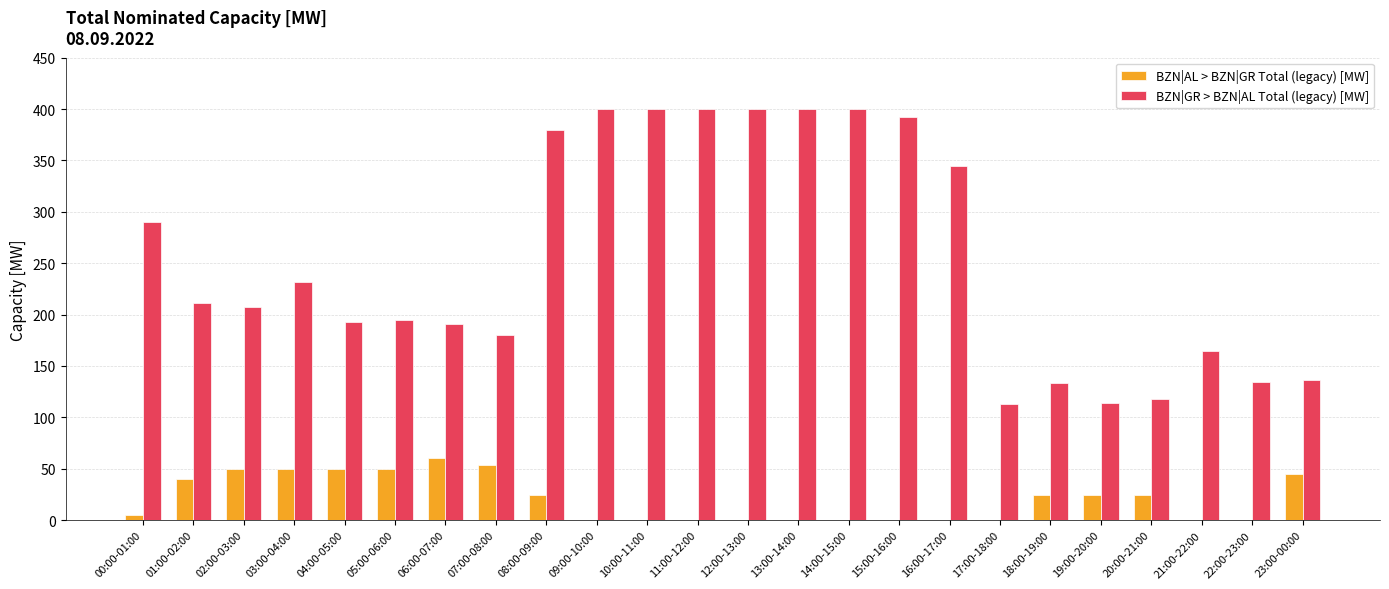

What is the total value across all series at 07:00-08:00?

234